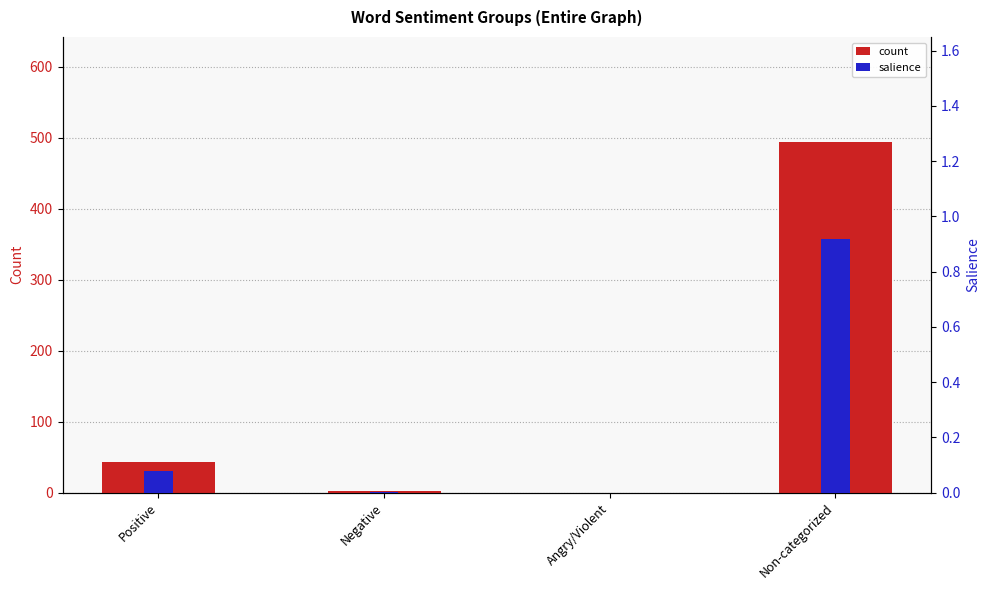

What is the total value across all series at Negative?

2.0